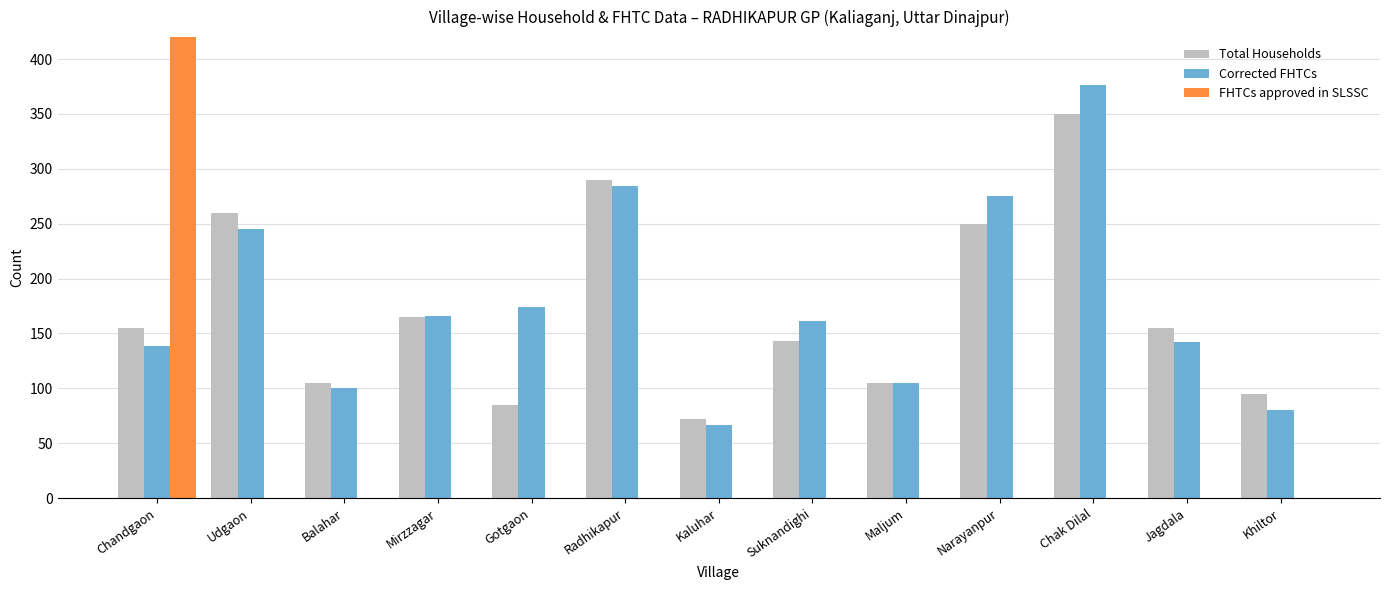

What is the spread (max minus min) of values at Radhikapur?

290